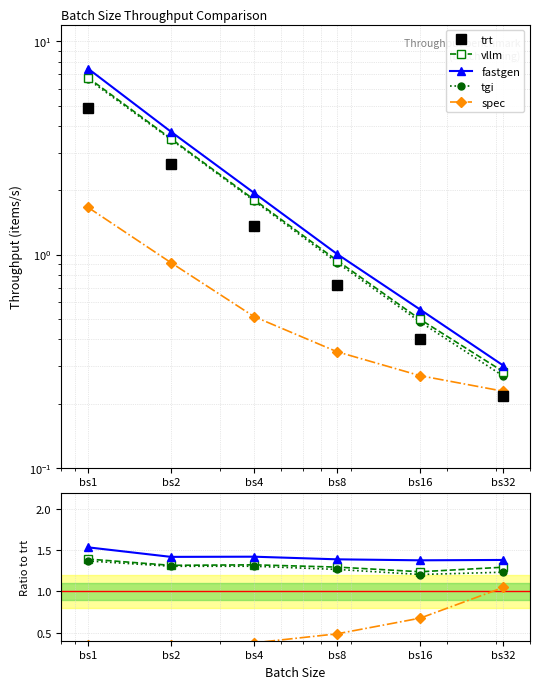

What are all the series names shown in the legend?

trt, vllm, fastgen, tgi, spec